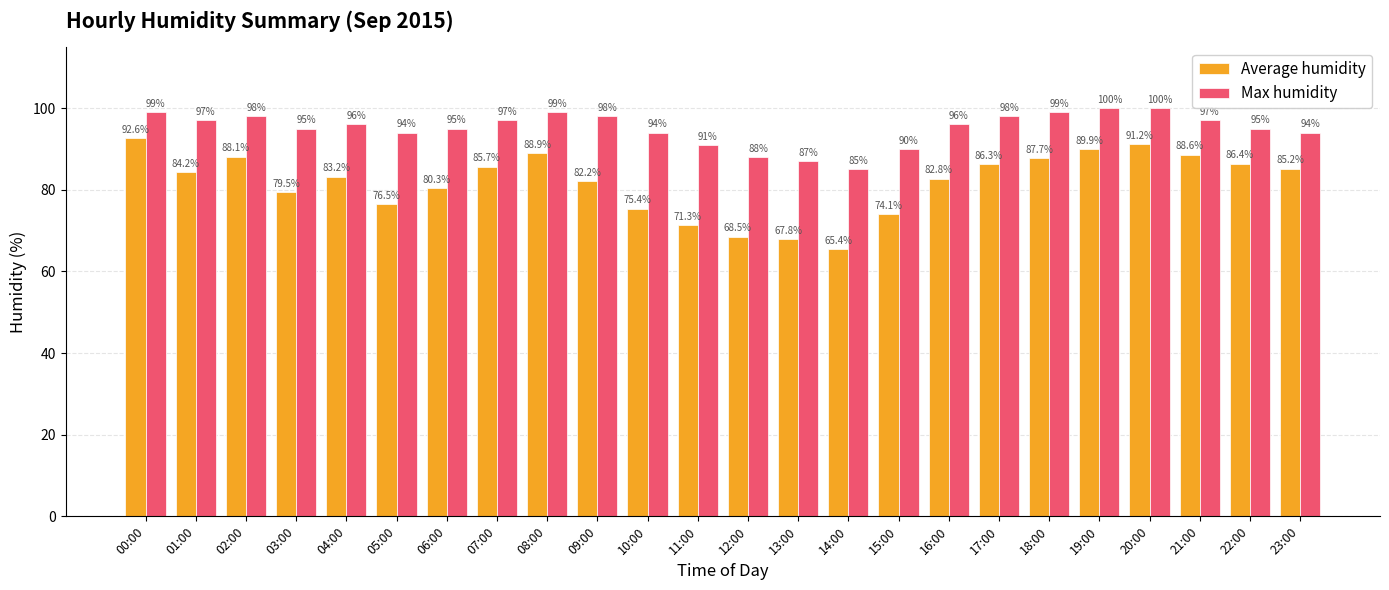

What is the label of the 8th bar from the left?

07:00